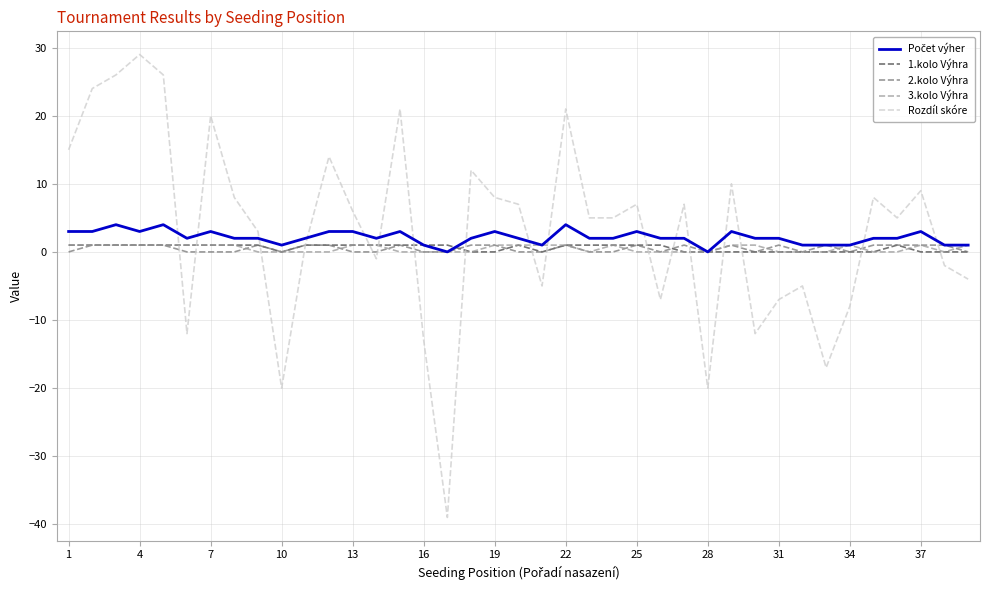

Which series has the largest range (max minus min)?

Rozdíl skóre